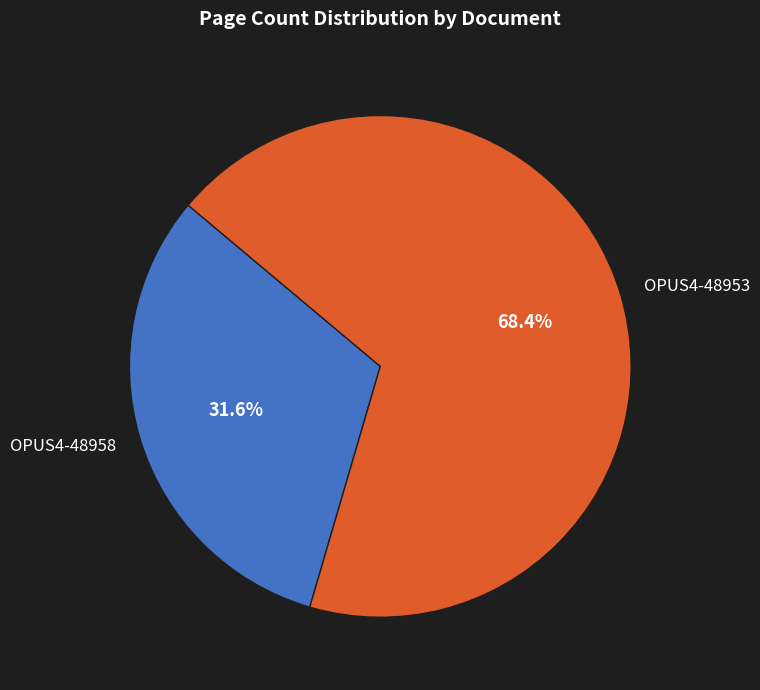

How many slices are in this pie chart?

2